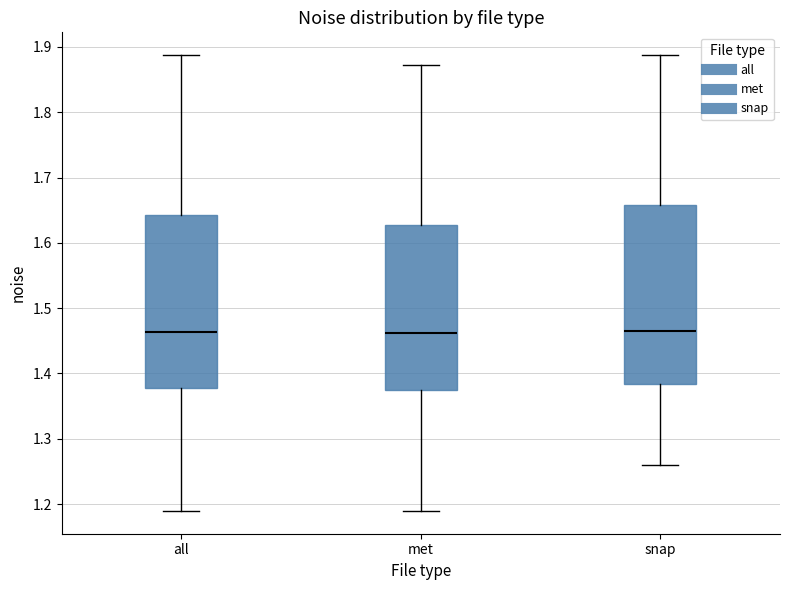

Where does the upper whisker of the box for snap end on the y-axis? The values are not printed on the chart, so give them approximately, as read against the axis.

1.89